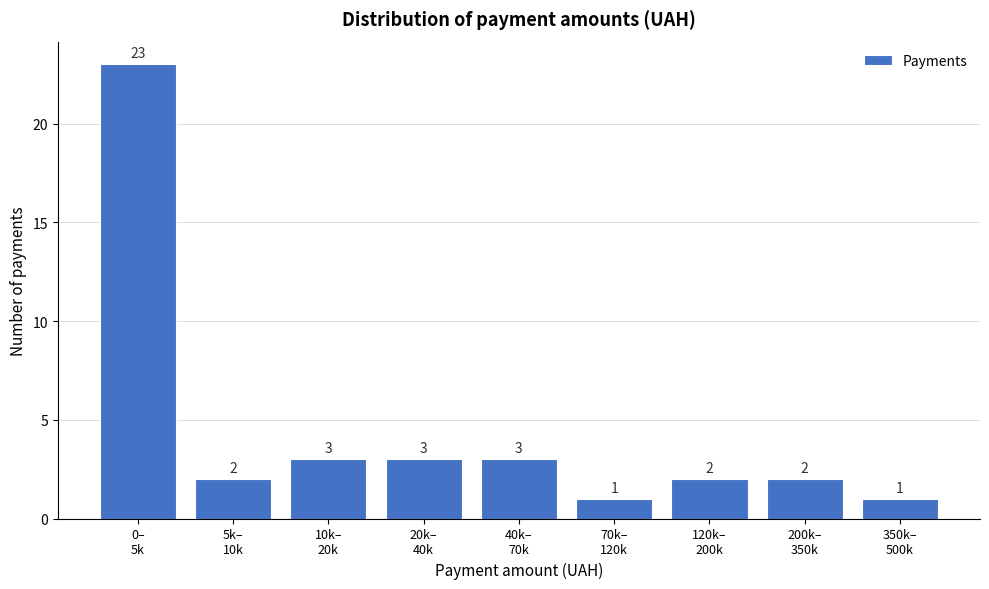

Reading left to right, what are all the values shown in this chart?

23	2	3	3	3	1	2	2	1